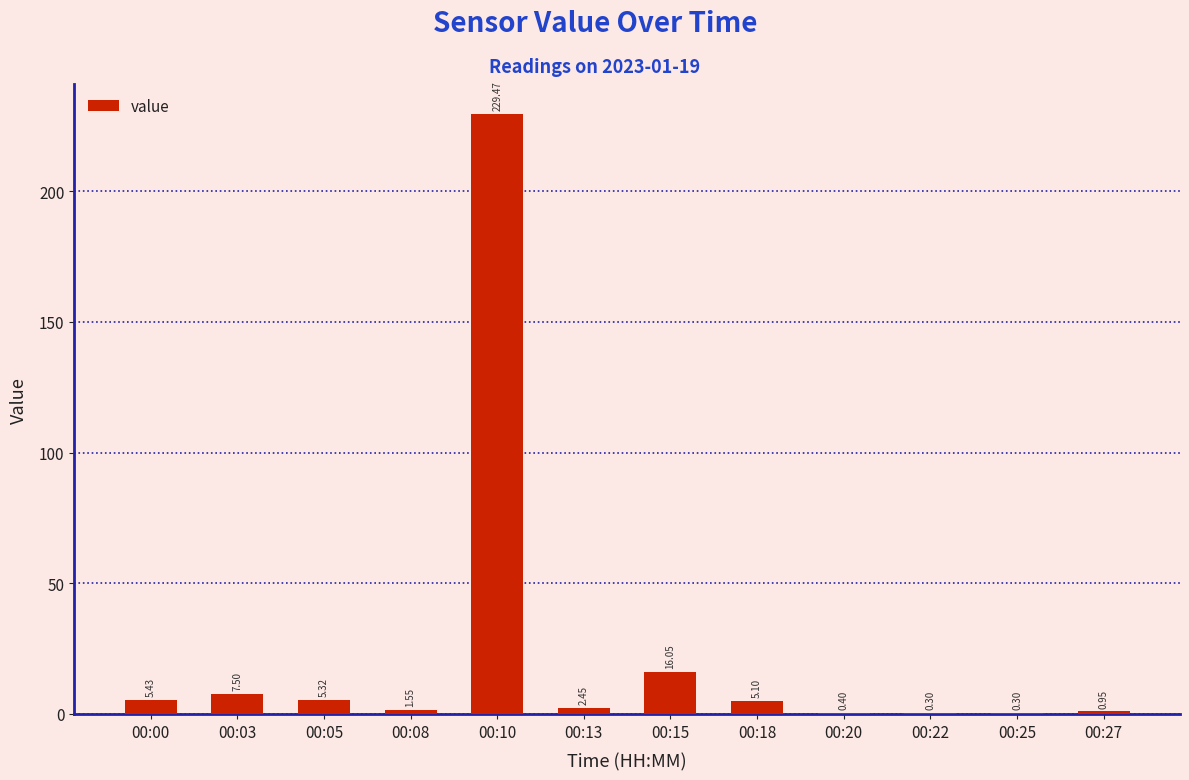

Is it true that the value at 00:10 is 392.5?

False